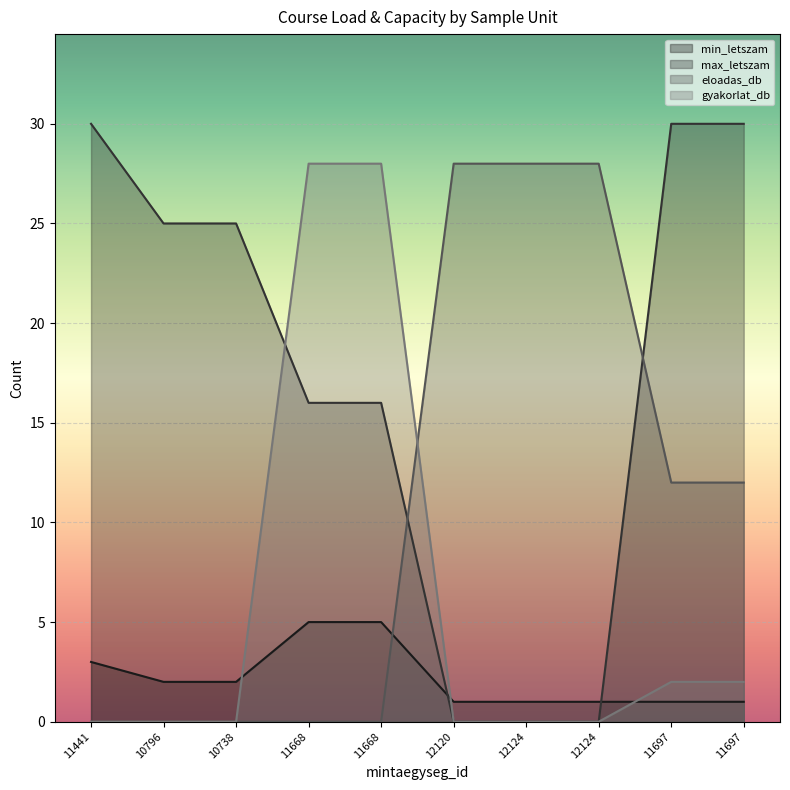

Rank the series by their average value, from lowest to highest.

min_letszam, gyakorlat_db, eloadas_db, max_letszam